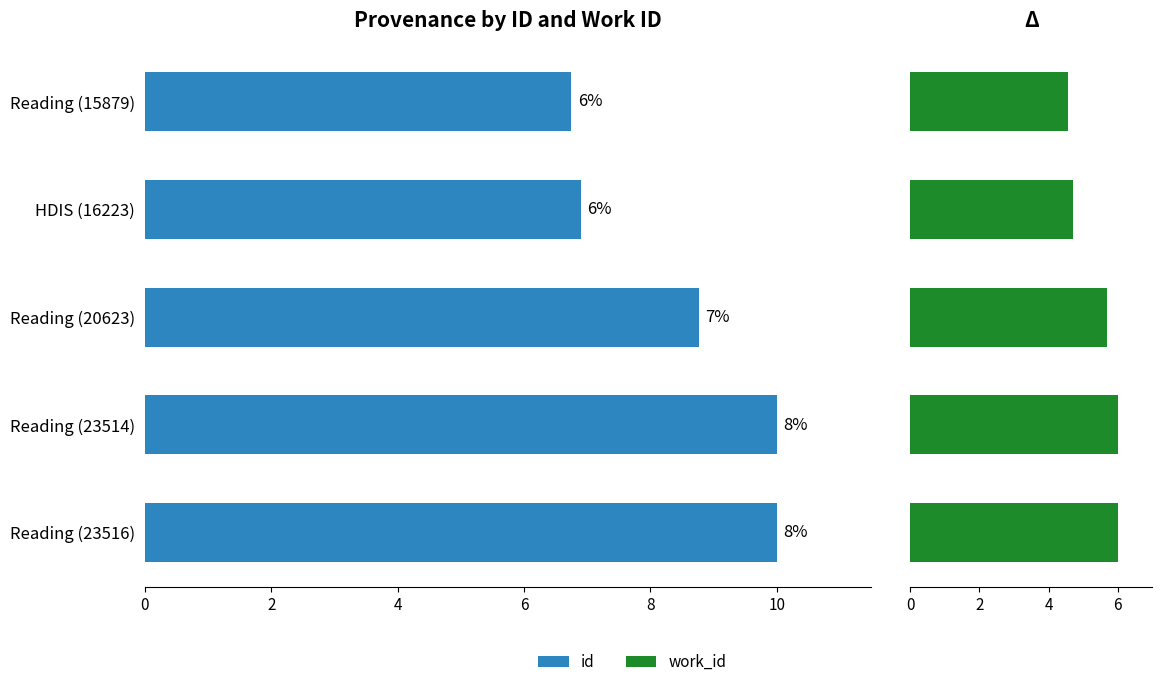

Between 6 and 2, which is larger?

6